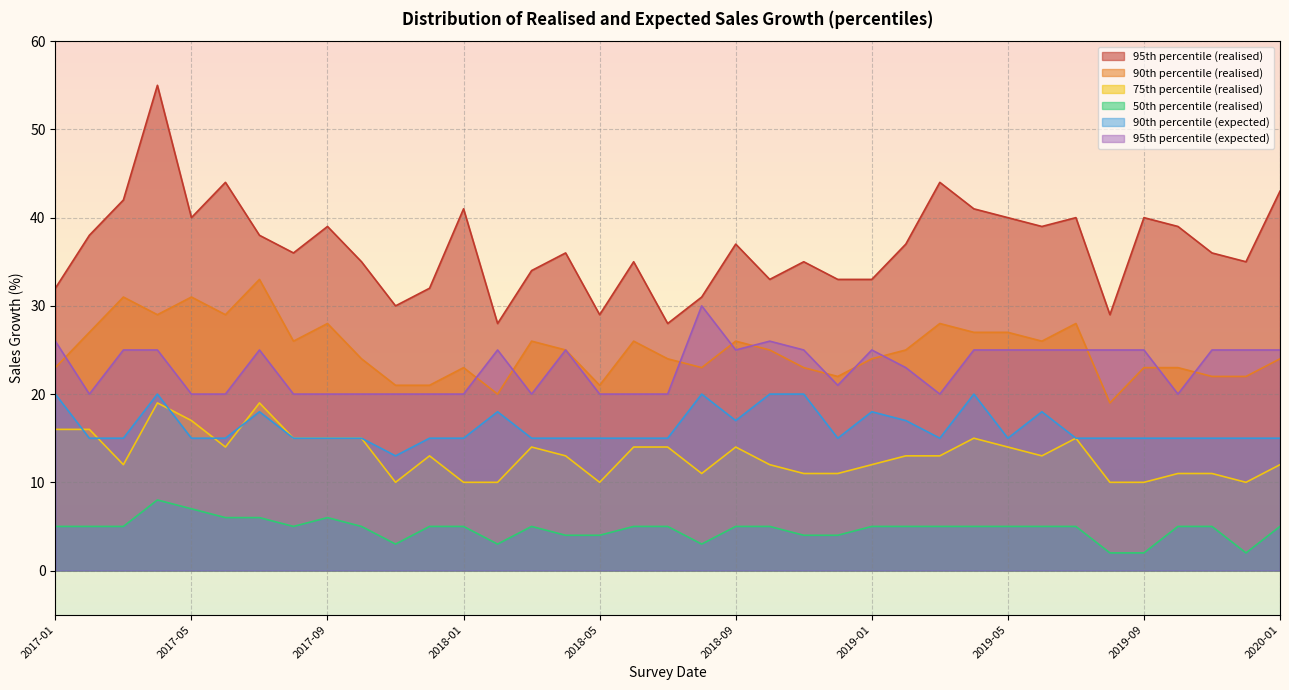

True or false: 90th percentile (expected) and 95th percentile (expected) intersect in this chart.

False